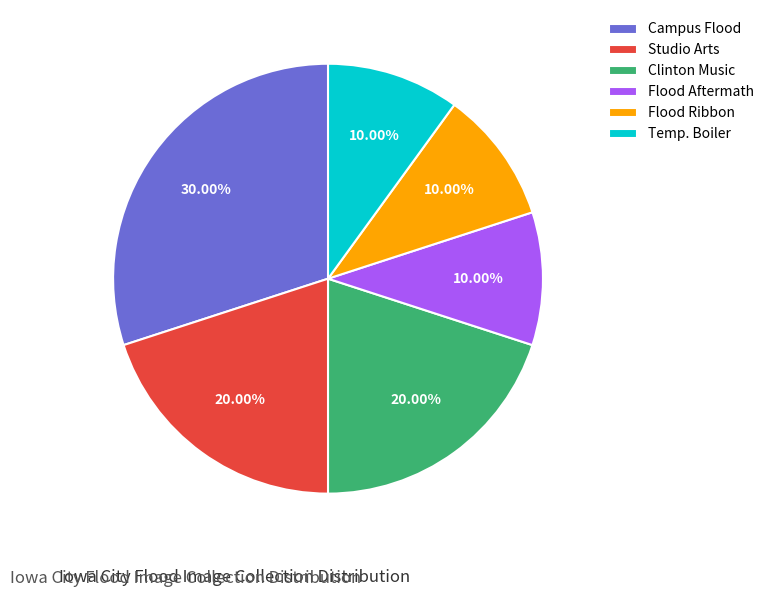

Does Flood Ribbon represent more than half of the total?

No